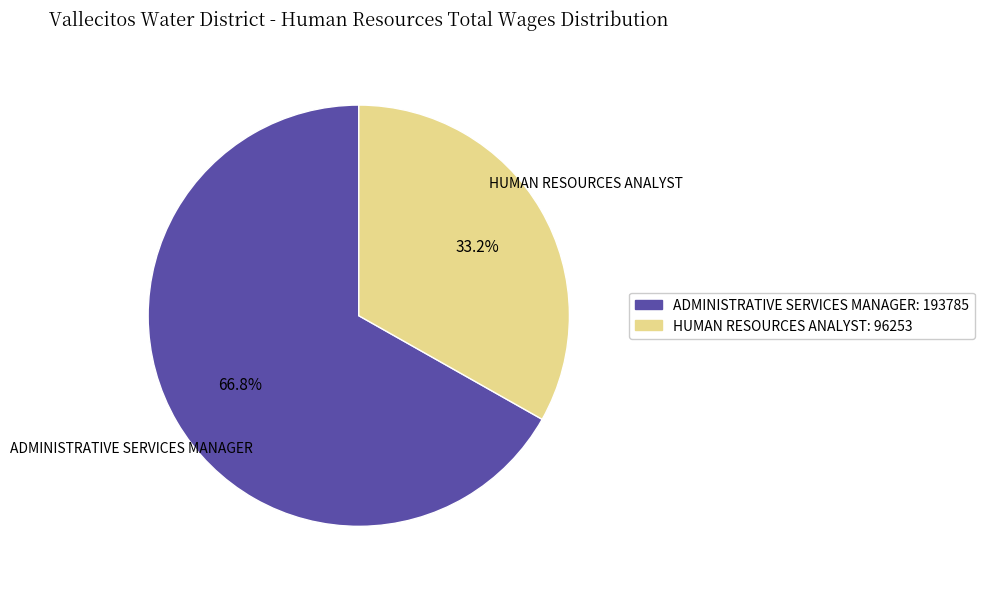

What is the ratio of the value at HUMAN RESOURCES ANALYST: 96253 to the value at ADMINISTRATIVE SERVICES MANAGER: 193785?

0.5